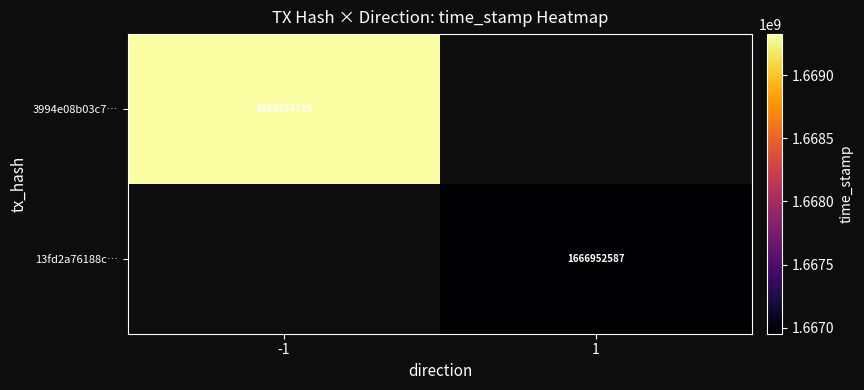

True or false: 3994e08b03c7… has a value of 1156801163 at -1.

False